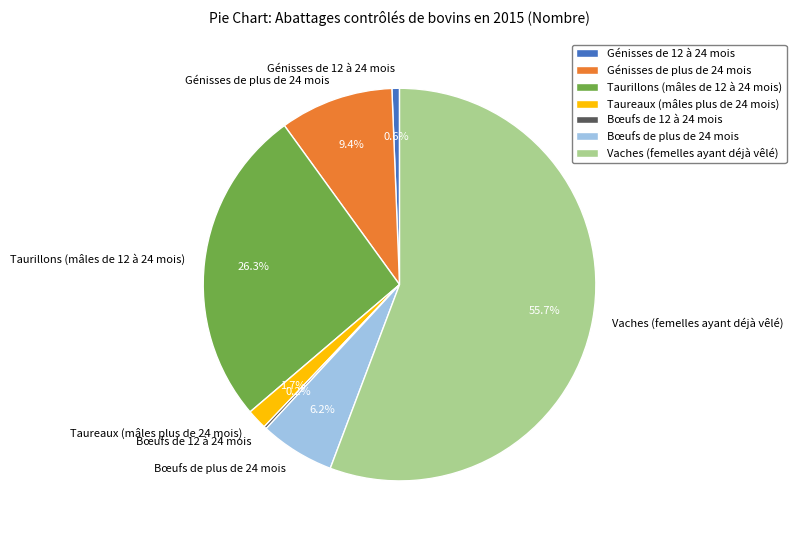

True or false: Génisses de 12 à 24 mois accounts for 9% of the total.

False